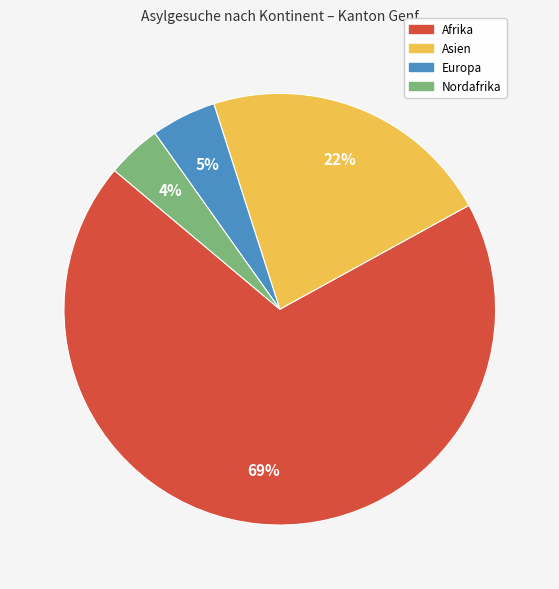

To the nearest percent, what is the difference between the largest and smallest slice percentages?

65%